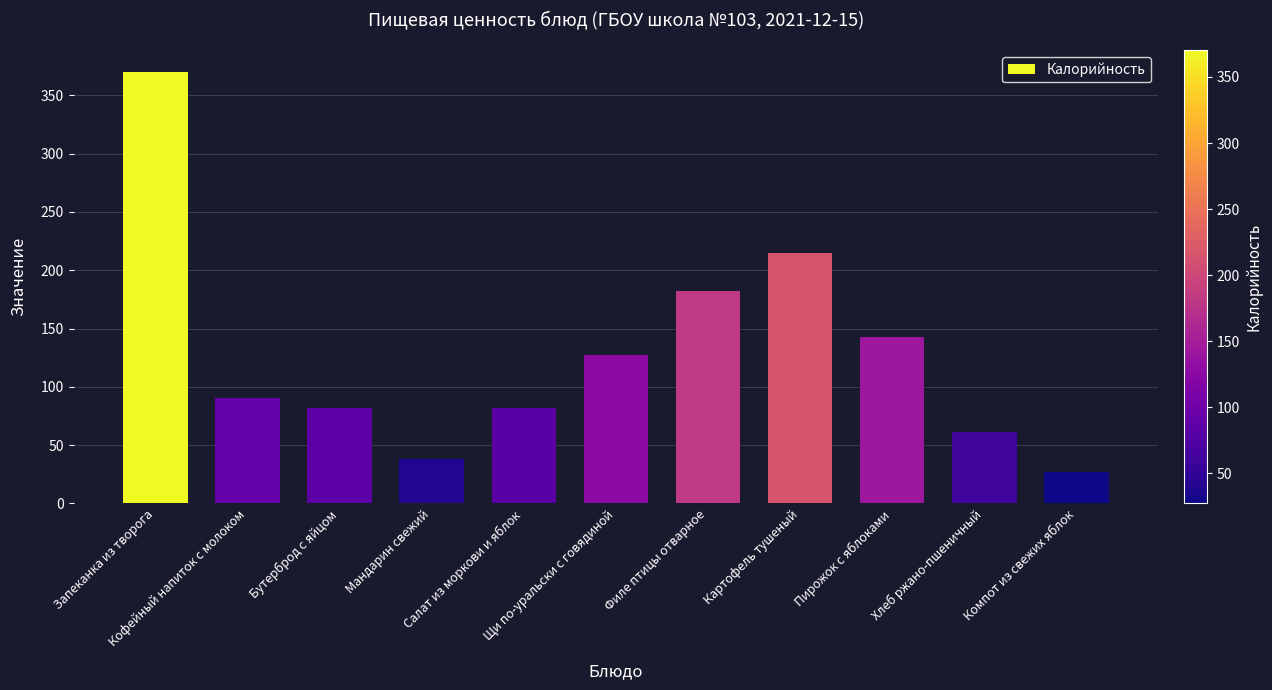

What is the label of the 2nd bar from the right?

Хлеб ржано-пшеничный